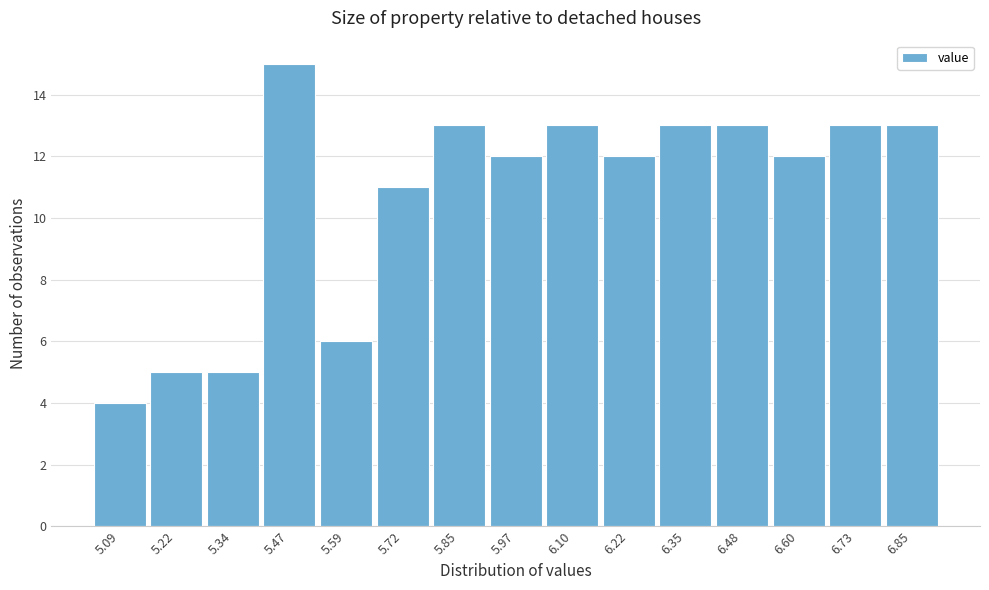

Reading left to right, extract all data points from this chart.

5.09=4	5.22=5	5.34=5	5.47=15	5.59=6	5.72=11	5.85=13	5.97=12	6.10=13	6.22=12	6.35=13	6.48=13	6.60=12	6.73=13	6.85=13